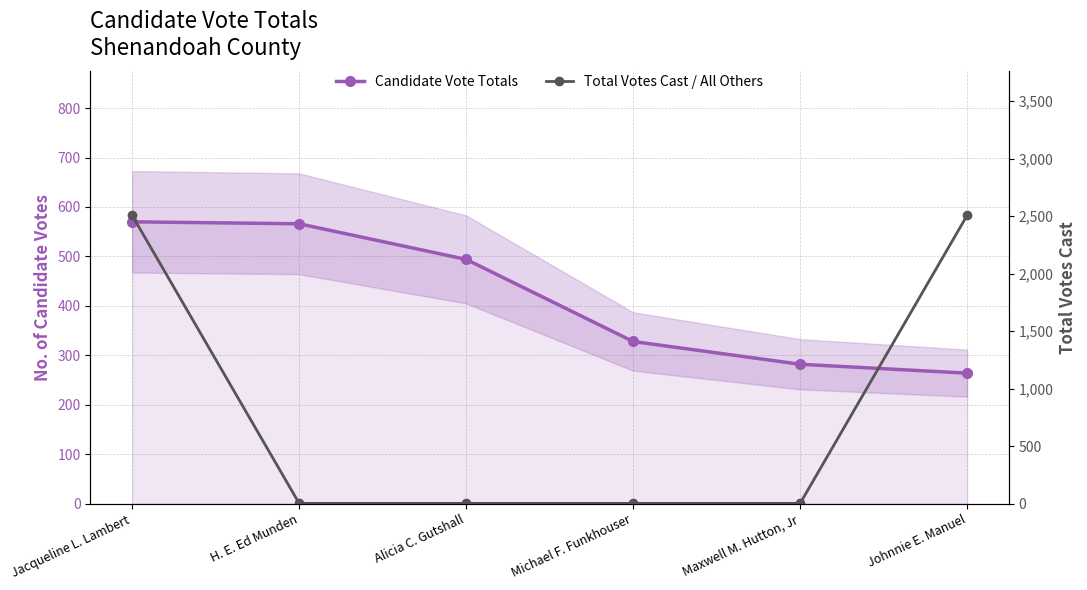

What is the maximum value shown in the chart?

2507